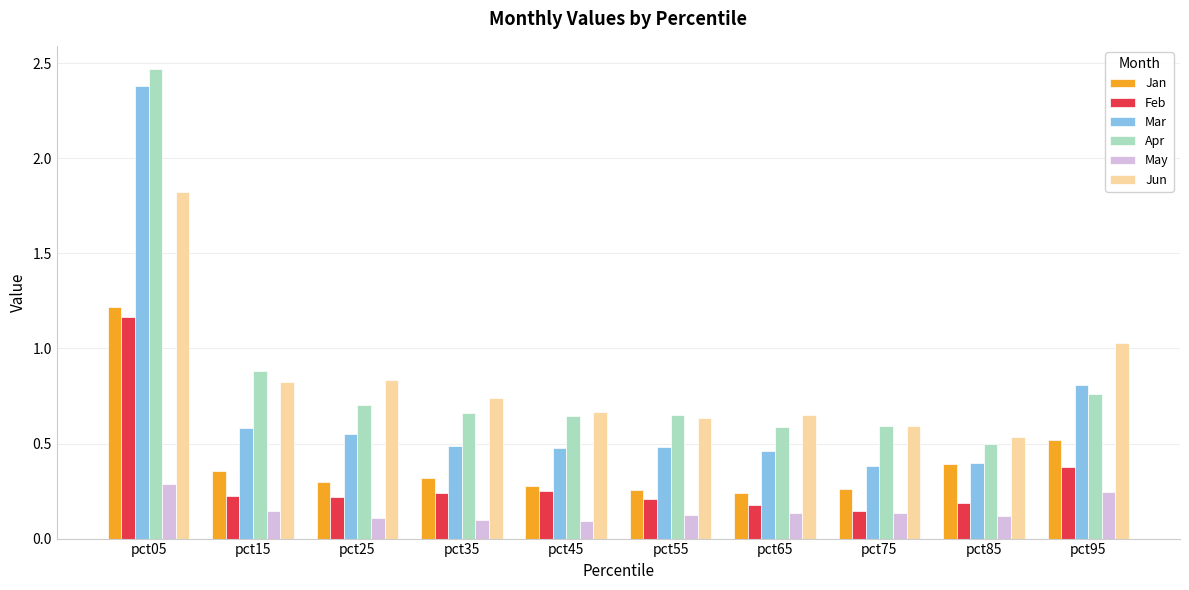

At which category is the sum across all series the highest?

pct05